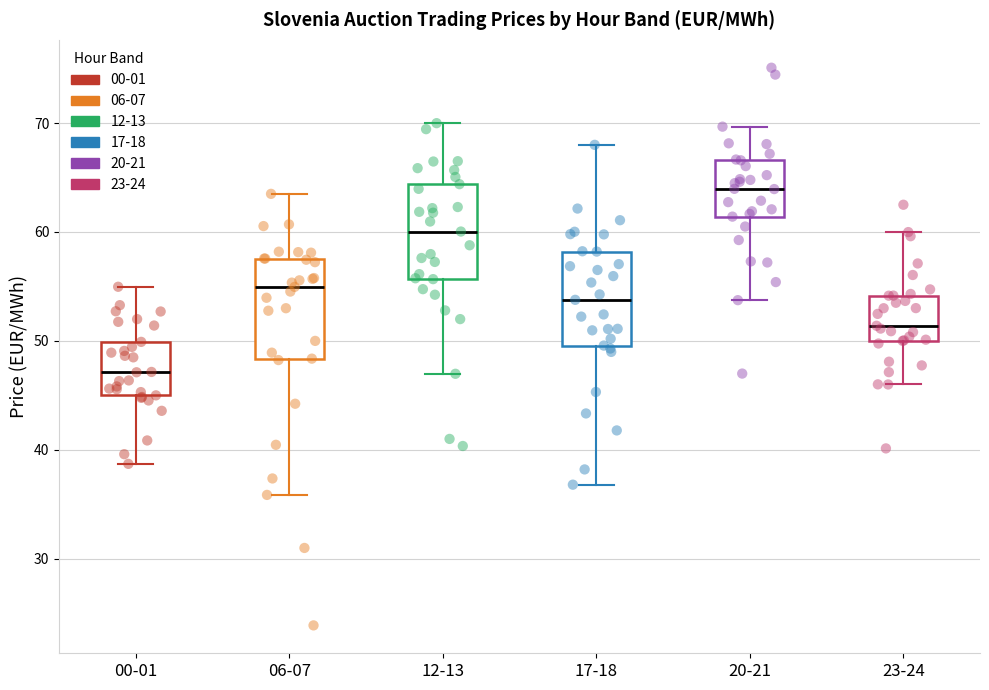

Reading left to right, transcribe this box plot: for each box, give where its median line is, the range the box spans, and where its two whiskers end, as read against the y-axis. The values are not printed on the chart, so give them approximately, as read against the axis.

00-01: median 47, box 45 to 50, whiskers 39 to 55
06-07: median 55, box 48 to 58, whiskers 36 to 64
12-13: median 60, box 56 to 64, whiskers 47 to 70
17-18: median 54, box 50 to 58, whiskers 37 to 68
20-21: median 64, box 61 to 67, whiskers 54 to 70
23-24: median 51, box 50 to 54, whiskers 46 to 60